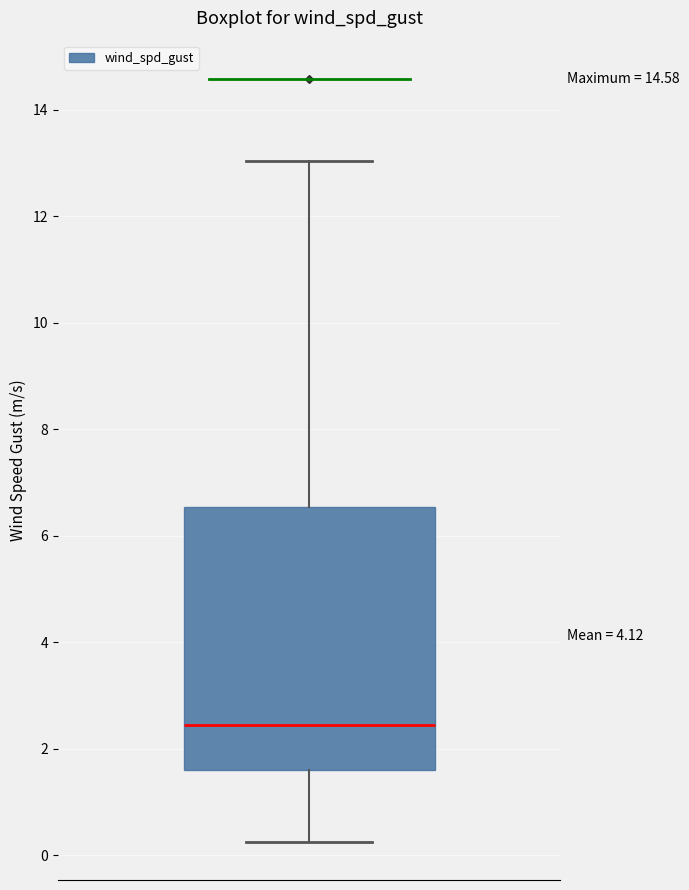

Where does the upper whisker of the box end on the y-axis? The values are not printed on the chart, so give them approximately, as read against the axis.

13.0